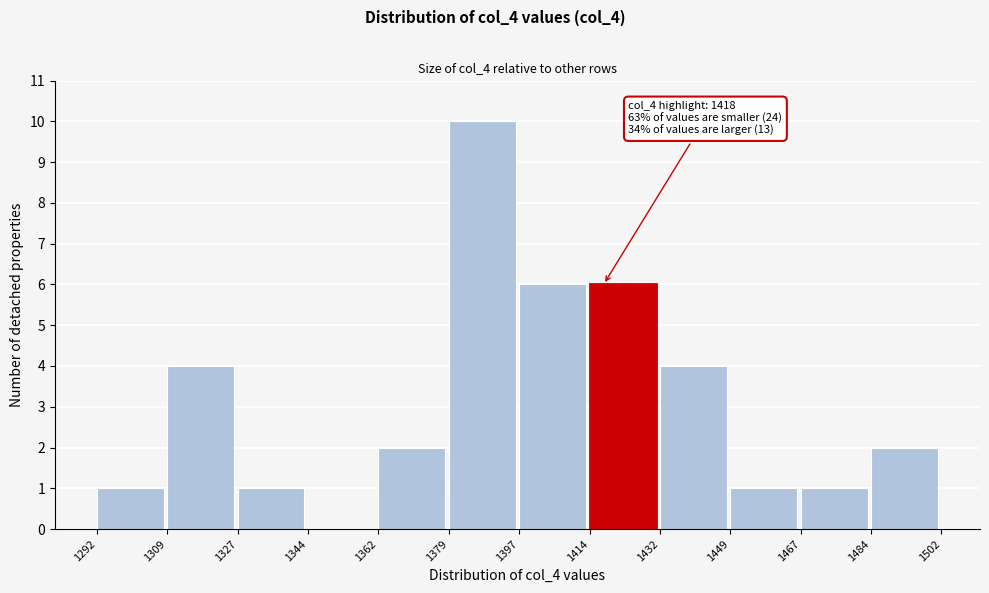

Which range on the x-axis has the tallest bar?

1379 to 1397